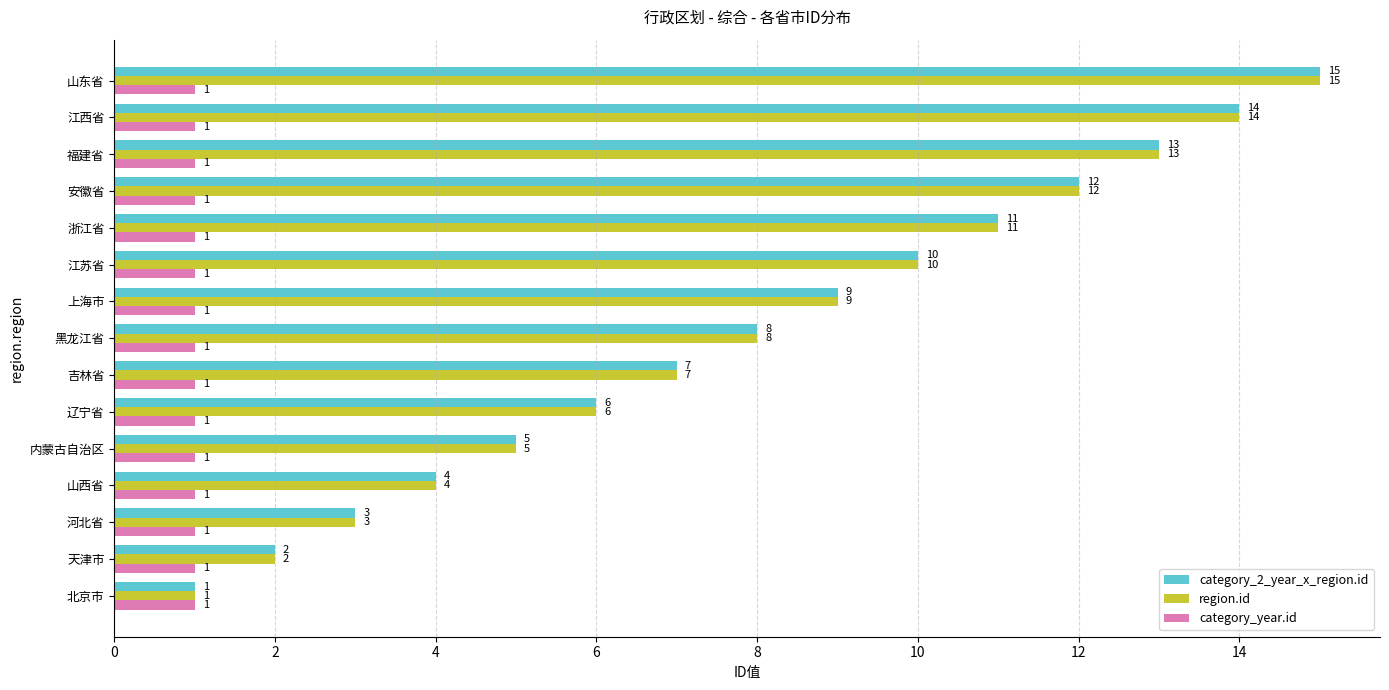

List the labels in order of region.id value, smallest first.

北京市, 天津市, 河北省, 山西省, 内蒙古自治区, 辽宁省, 吉林省, 黑龙江省, 上海市, 江苏省, 浙江省, 安徽省, 福建省, 江西省, 山东省